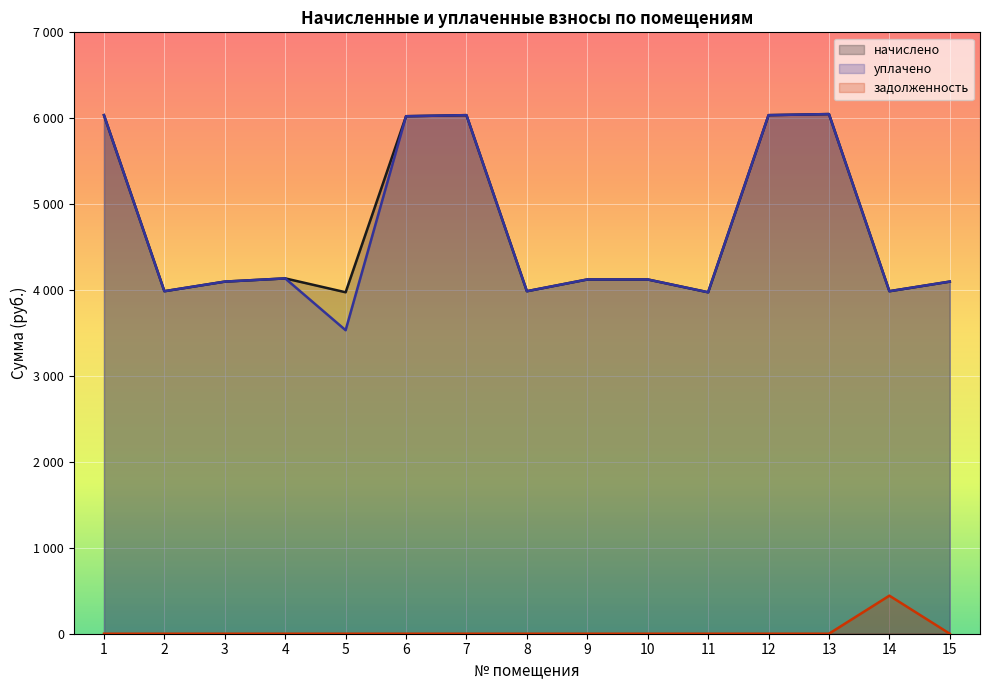

The уплачено series shows 6036.1 at 1. True or false?

True